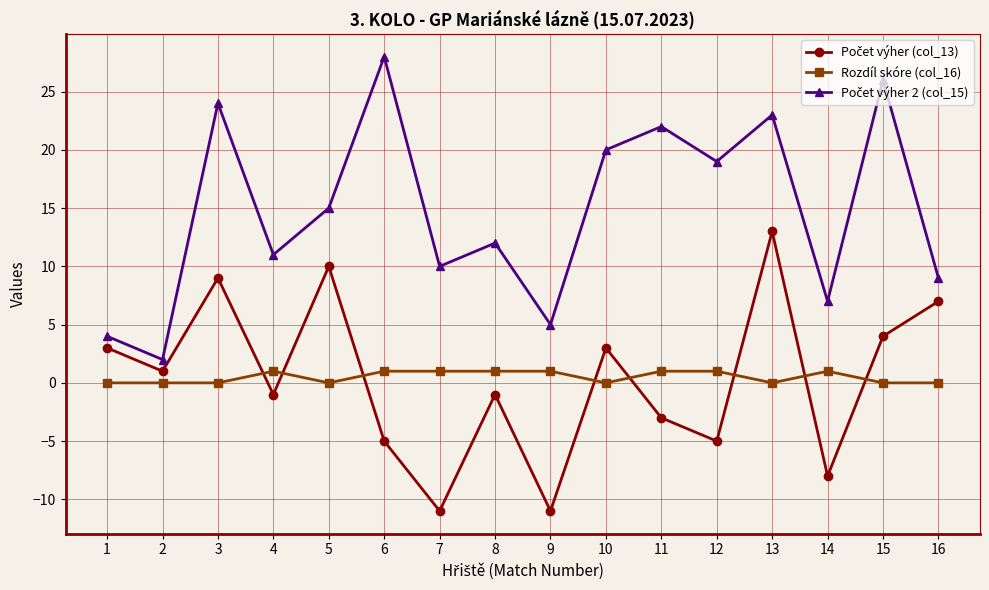

At which category is the sum across all series the highest?

13